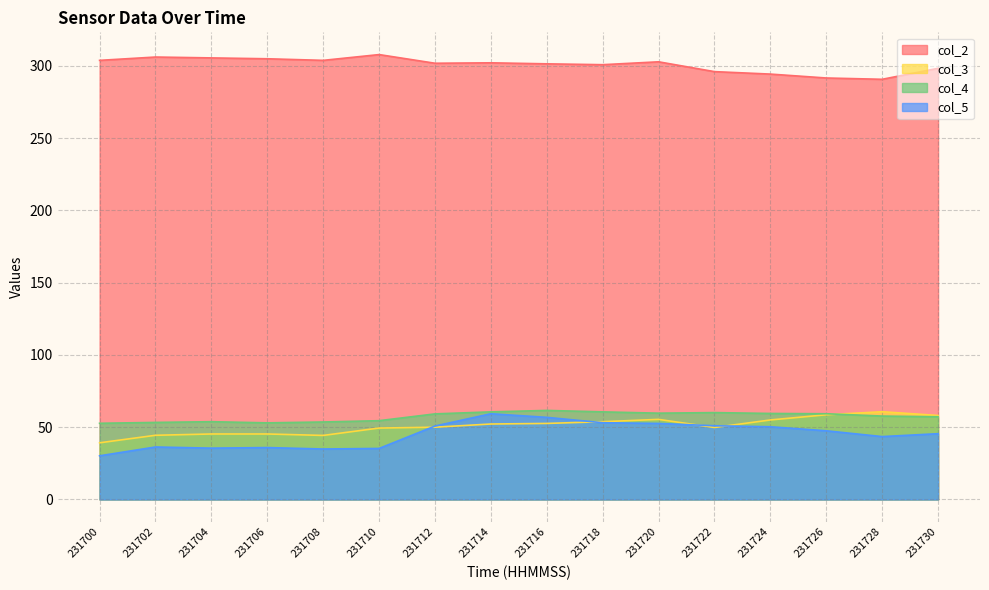

What are all the series names shown in the legend?

col_2, col_3, col_4, col_5